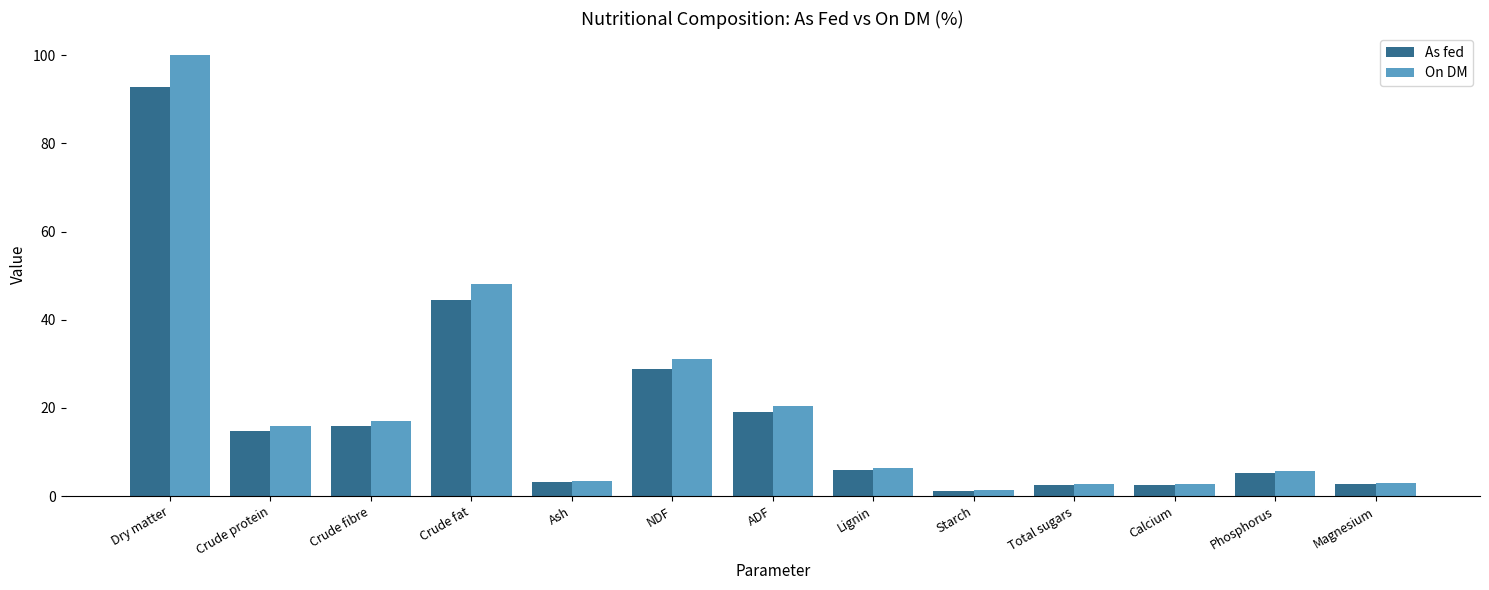

At which label is As fed closest to 47?

Crude fat